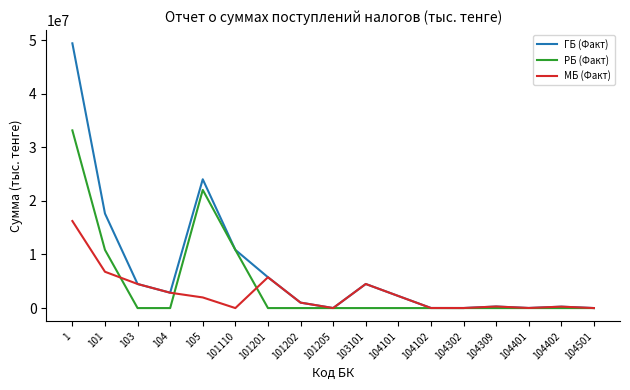

True or false: РБ (Факт) and МБ (Факт) intersect in this chart.

True